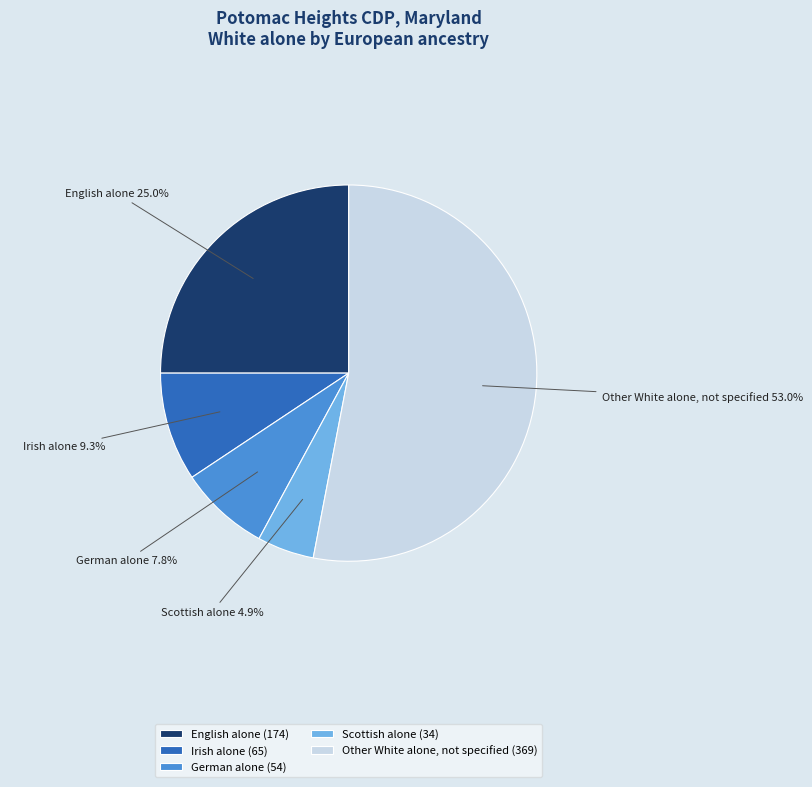

To the nearest percent, what portion does English alone represent?

25%